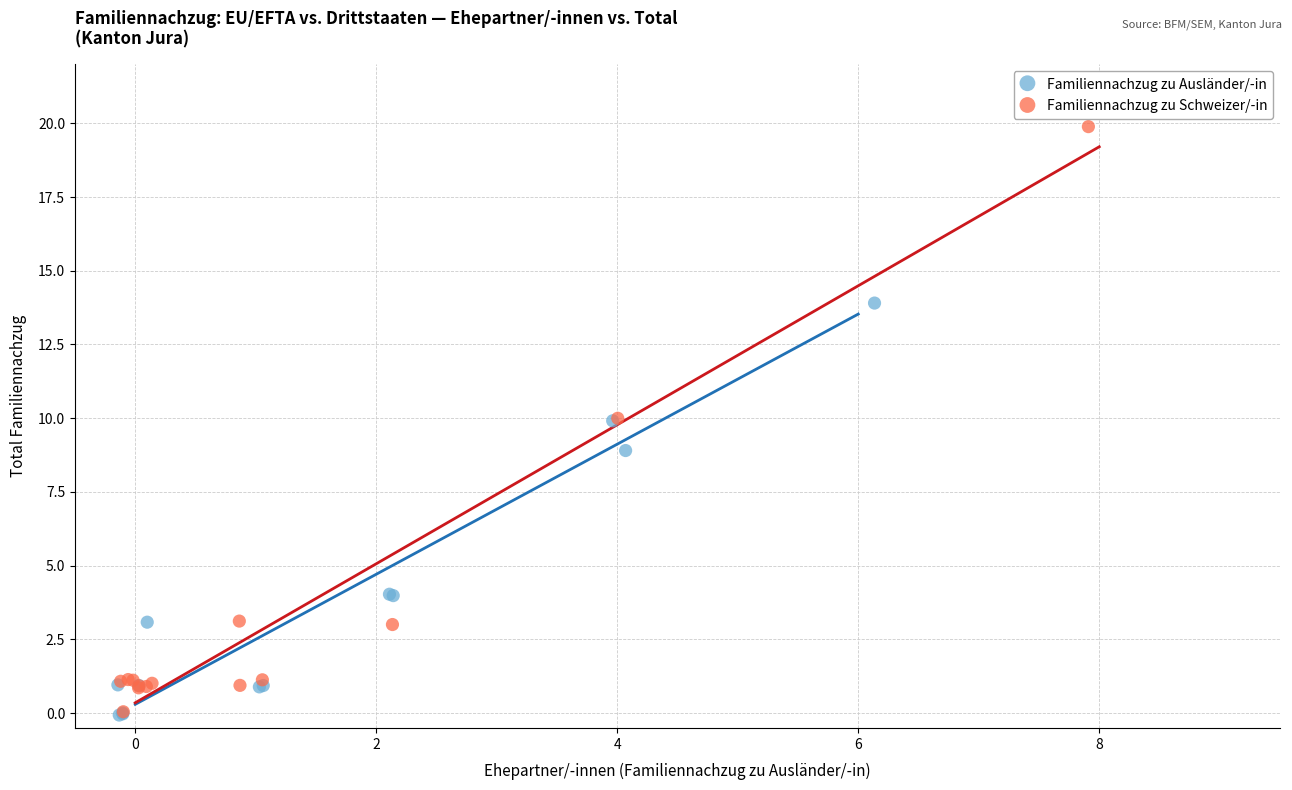

Which series has the largest Y range (max minus min)?

Familiennachzug zu Schweizer/-in